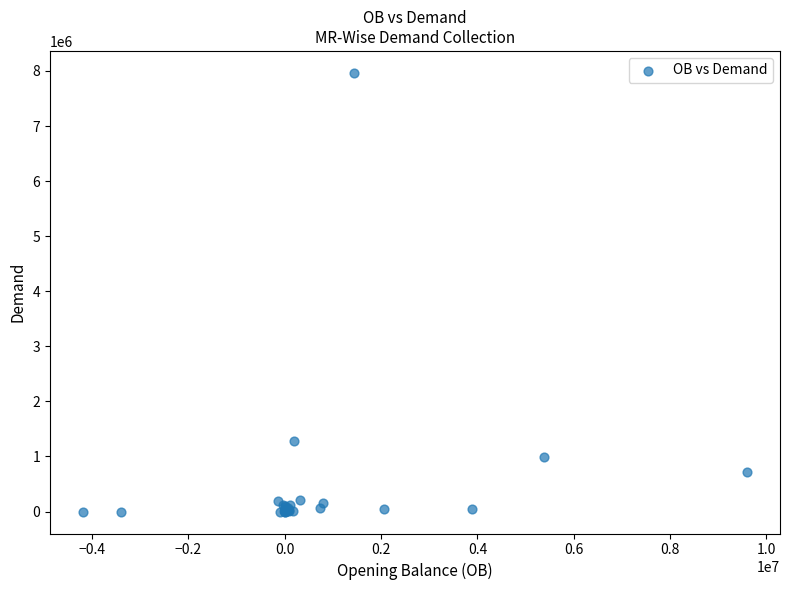

What Y value in the scatter plot is closest to 3983015?

1273055.0